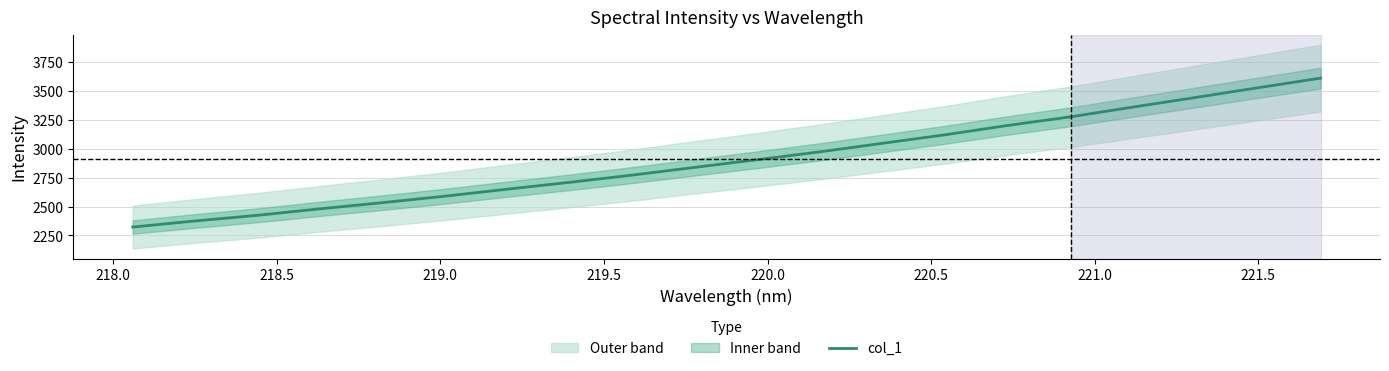

How many values are below 2907?

10